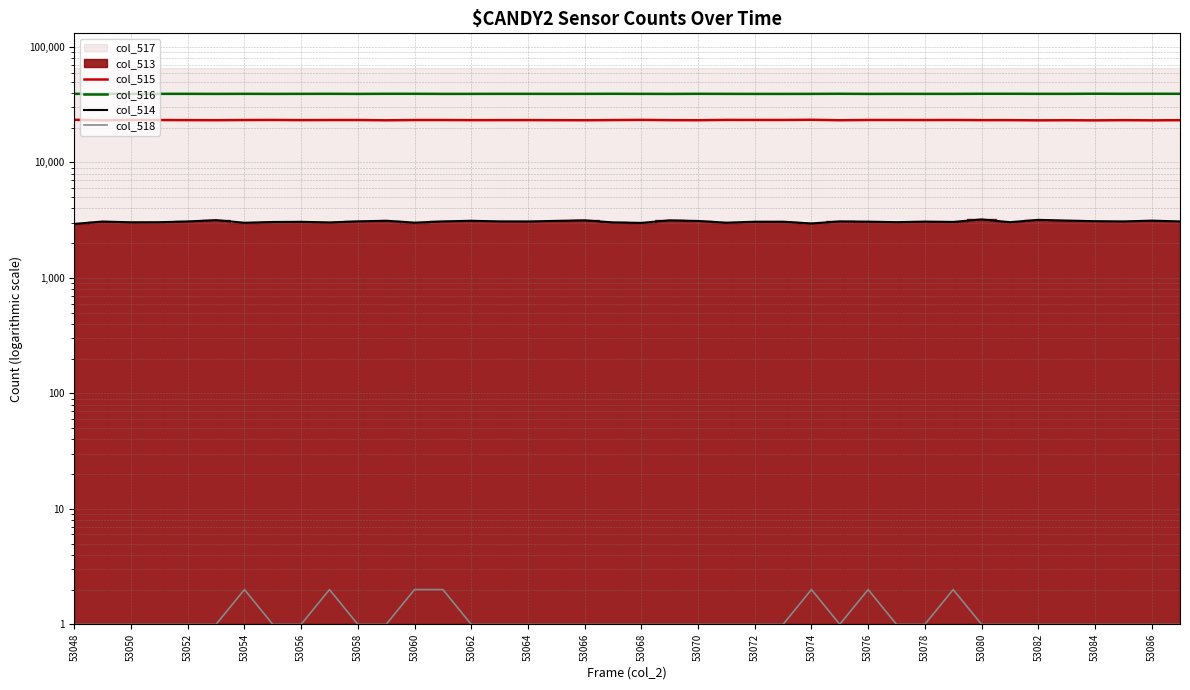

Where is col_514 nearest to the value 3069?

53076